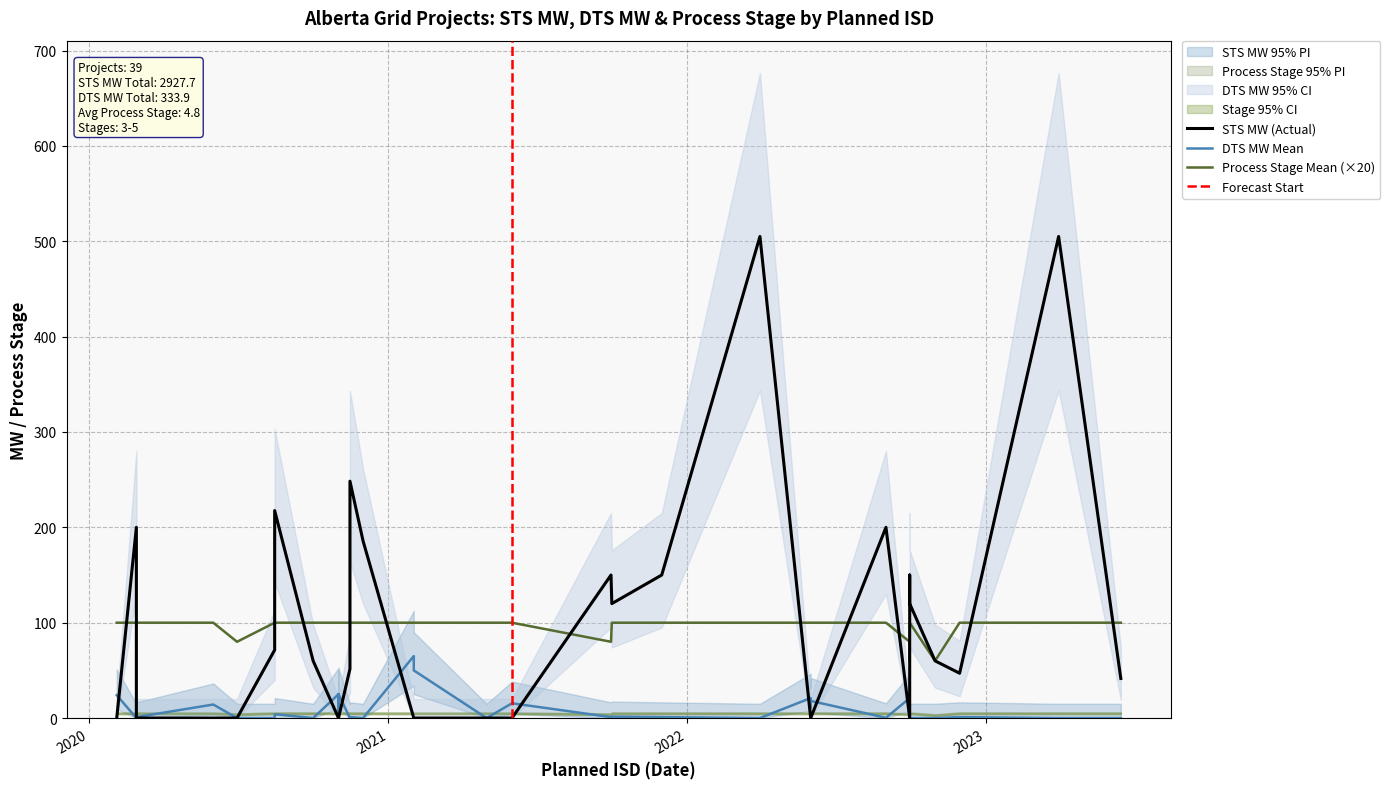

How many lines are shown in the chart?

3